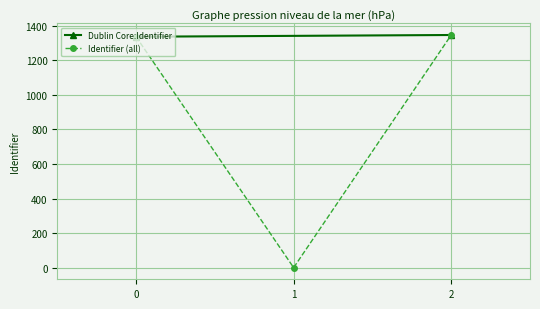

The value of Identifier (all) at 1 is 0. True or false?

True